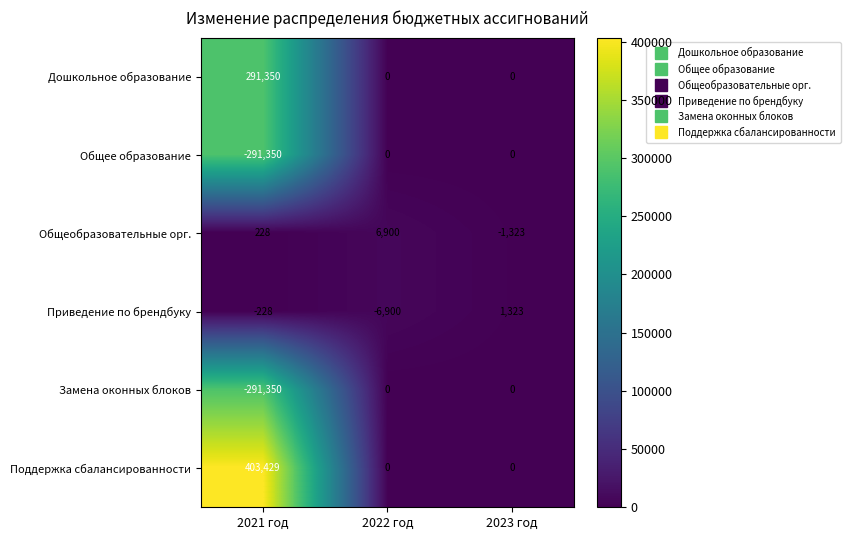

Reading left to right, list all the values displayed in this chart.

Дошкольное образование: 2021 год=291350	2022 год=0	2023 год=0
Общее образование: 2021 год=-291350	2022 год=0	2023 год=0
Общеобразовательные орг.: 2021 год=228	2022 год=6900	2023 год=-1323
Приведение по брендбуку: 2021 год=-228	2022 год=-6900	2023 год=1323
Замена оконных блоков: 2021 год=-291350	2022 год=0	2023 год=0
Поддержка сбалансированности: 2021 год=403429	2022 год=0	2023 год=0